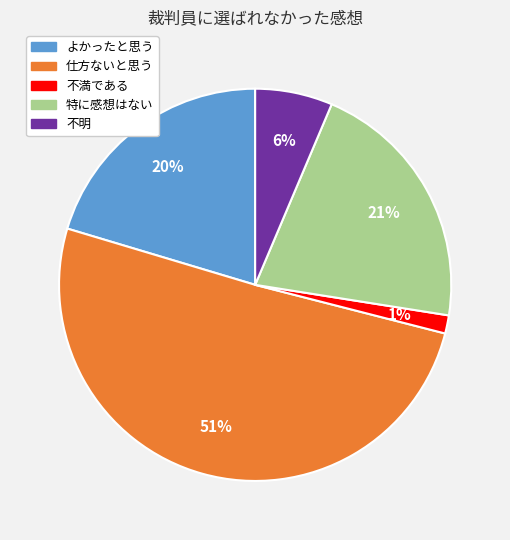

Is the sum of 仕方ないと思う and 特に感想はない greater than half?

Yes